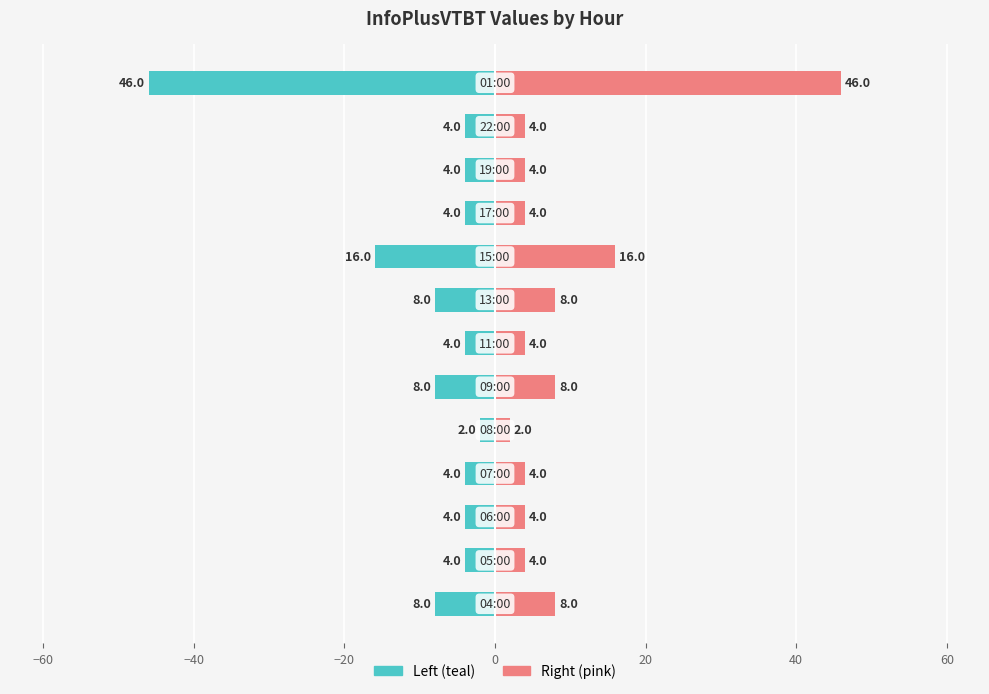

Reading right to left, what are all the values shown in this chart?

InfoPlusVTBT (left): -46	-4	-4	-4	-16	-8	-4	-8	-2	-4	-4	-4	-8
InfoPlusVTBT (right): 46	4	4	4	16	8	4	8	2	4	4	4	8